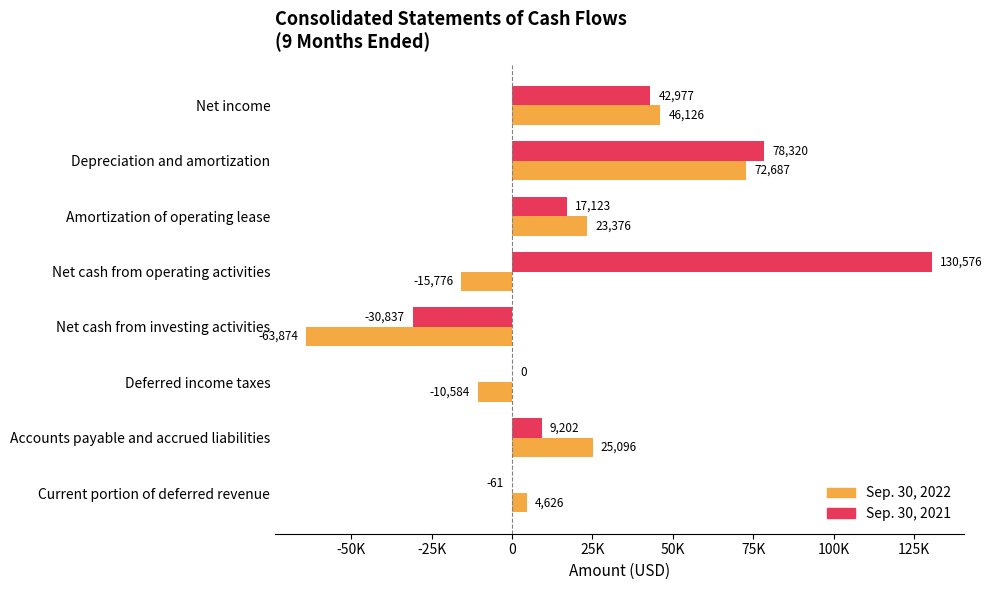

What is the value of the Sep. 30, 2022 bar at the 8th from the left?

4626